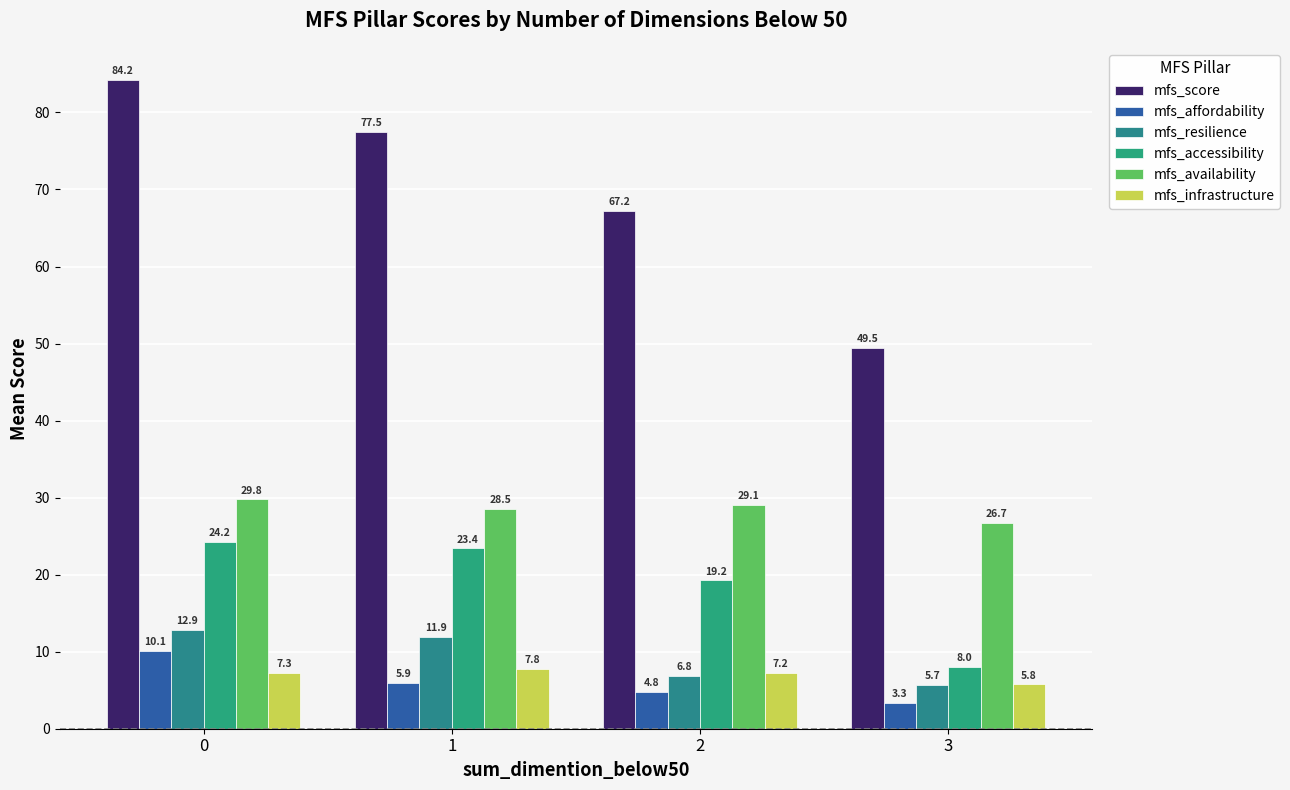

Reading left to right, what are all the values shown in this chart?

mfs_score: 0=84.2	1=77.5	2=67.2	3=49.5
mfs_affordability: 0=10.1	1=5.9	2=4.8	3=3.3
mfs_resilience: 0=12.9	1=11.9	2=6.8	3=5.7
mfs_accessibility: 0=24.2	1=23.4	2=19.2	3=8.0
mfs_availability: 0=29.8	1=28.5	2=29.1	3=26.7
mfs_infrastructure: 0=7.3	1=7.8	2=7.2	3=5.8